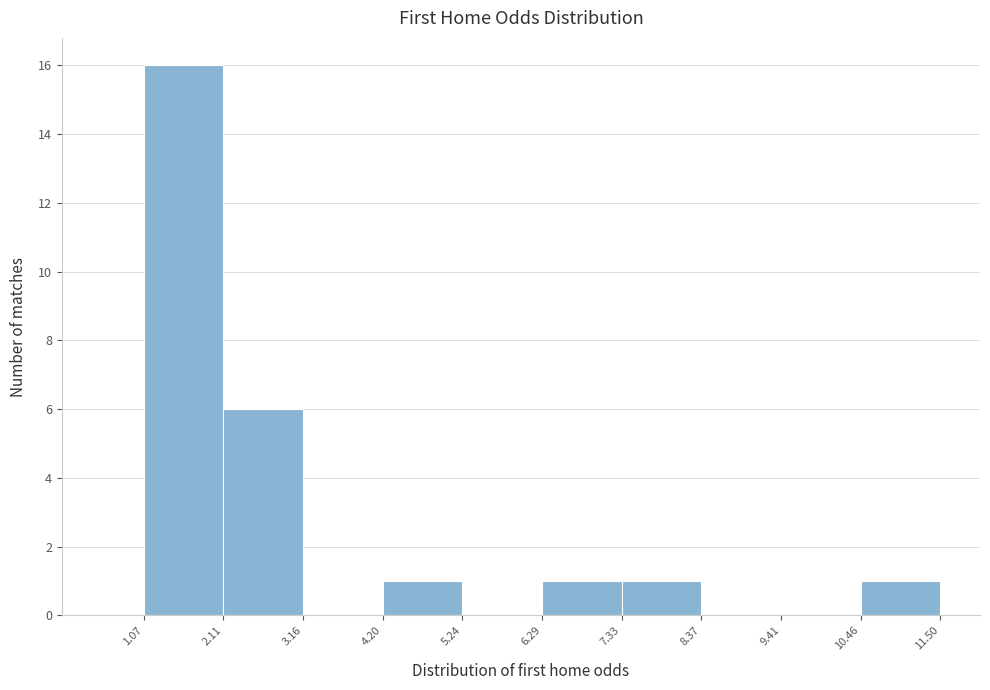

Reading left to right, transcribe this chart: for each bar, give the range it covers on the x-axis and its height. The values are not printed on the chart, so give them approximately, as read against the axis.

1.07 to 2.11: 16
2.11 to 3.16: 6
3.16 to 4.20: 0
4.20 to 5.24: 1
5.24 to 6.29: 0
6.29 to 7.33: 1
7.33 to 8.37: 1
8.37 to 9.41: 0
9.41 to 10.46: 0
10.46 to 11.50: 1